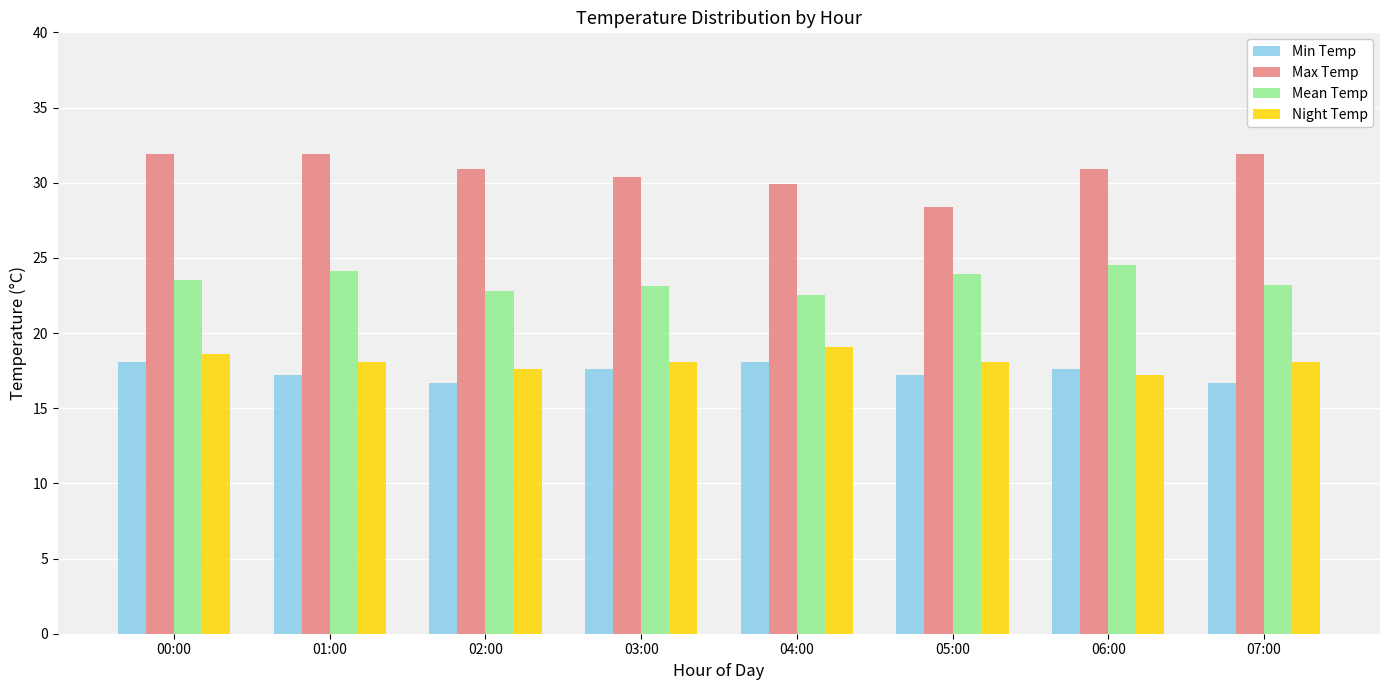

Which series has the largest total across all categories?

Max Temp